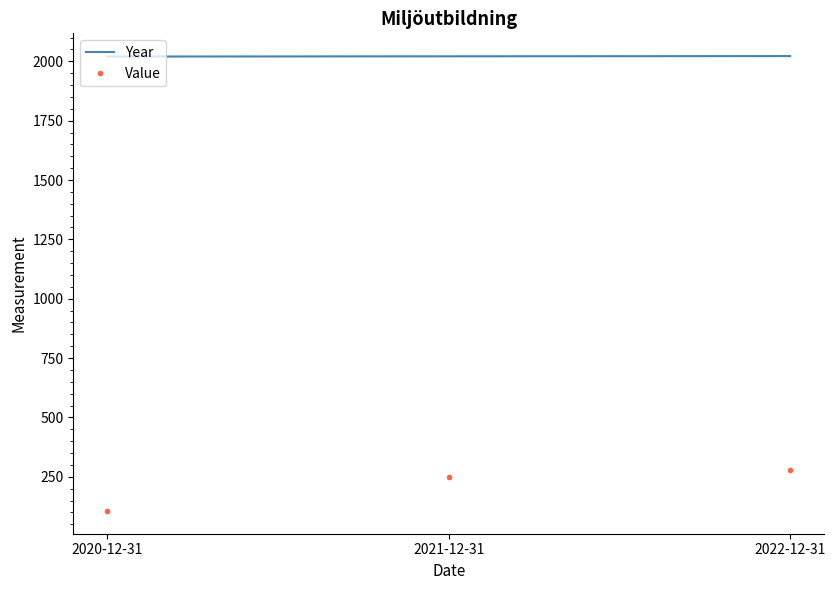

Which series has the largest total across all categories?

Year